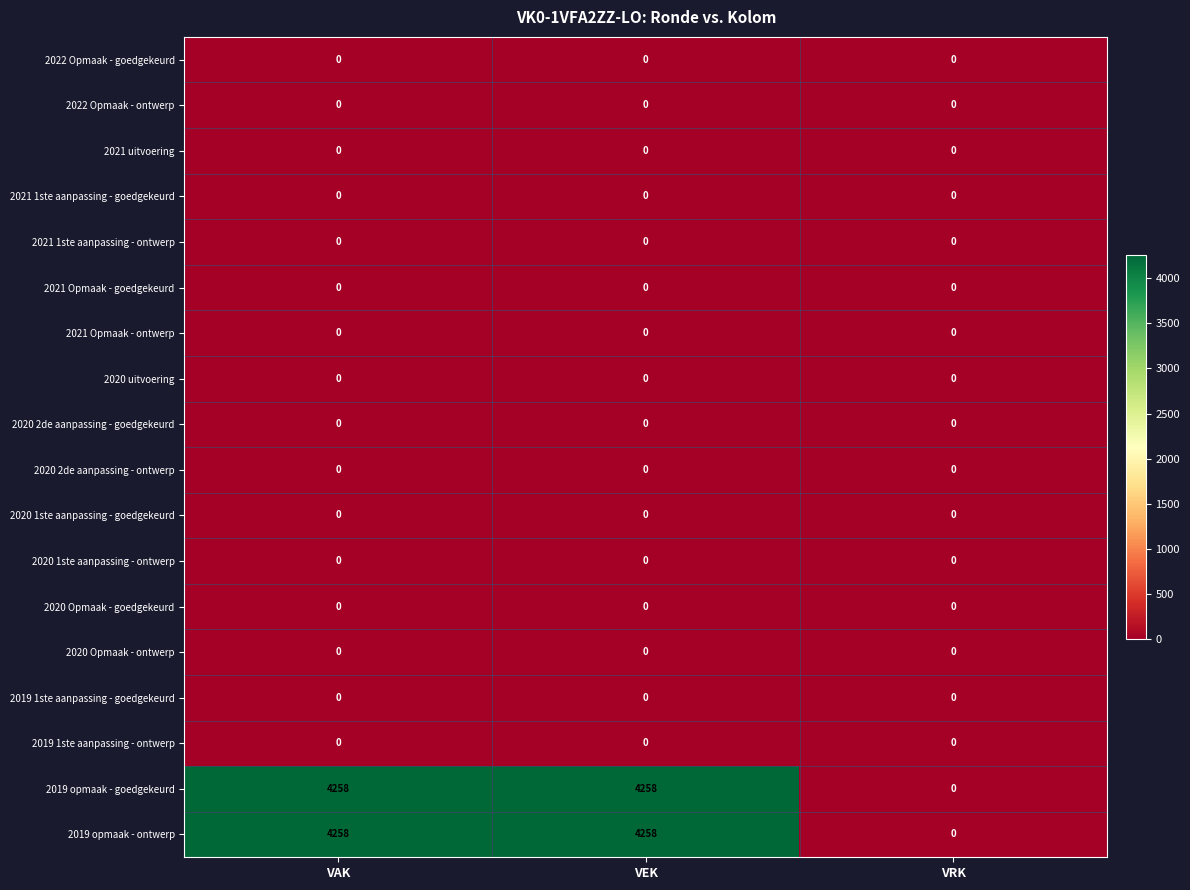

What is the spread (max minus min) of values at VAK?

4258